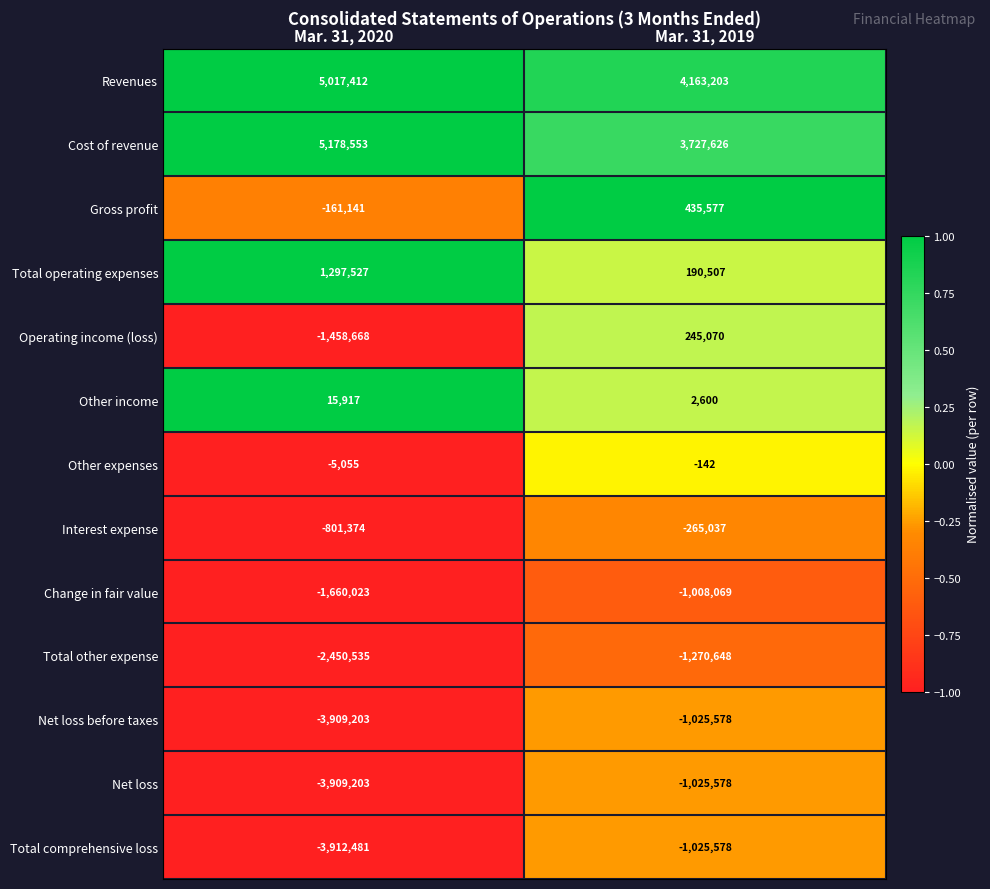

What is the smallest value displayed?

-3912481